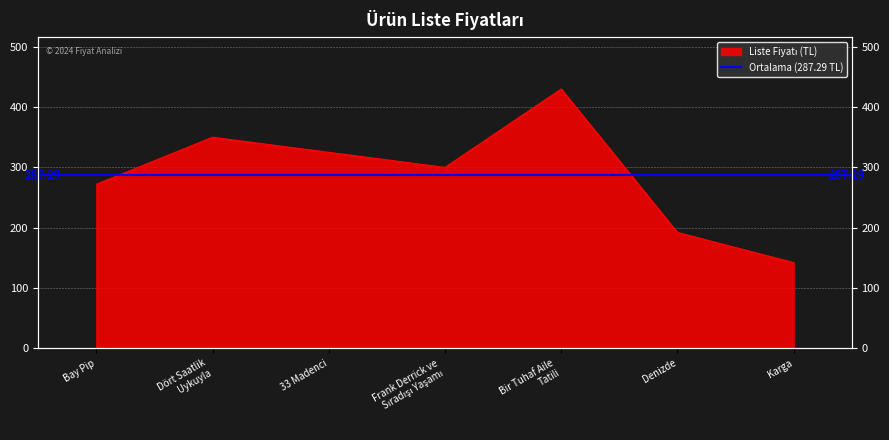

Reading left to right, list all the values displayed in this chart.

Bay Pip=272	Dört Saatlik
Uykuyla=350	33 Madenci=325	Frank Derrick ve
Sıradışı Yaşamı=300	Bir Tuhaf Aile
Tatili=430	Denizde=192	Karga=142